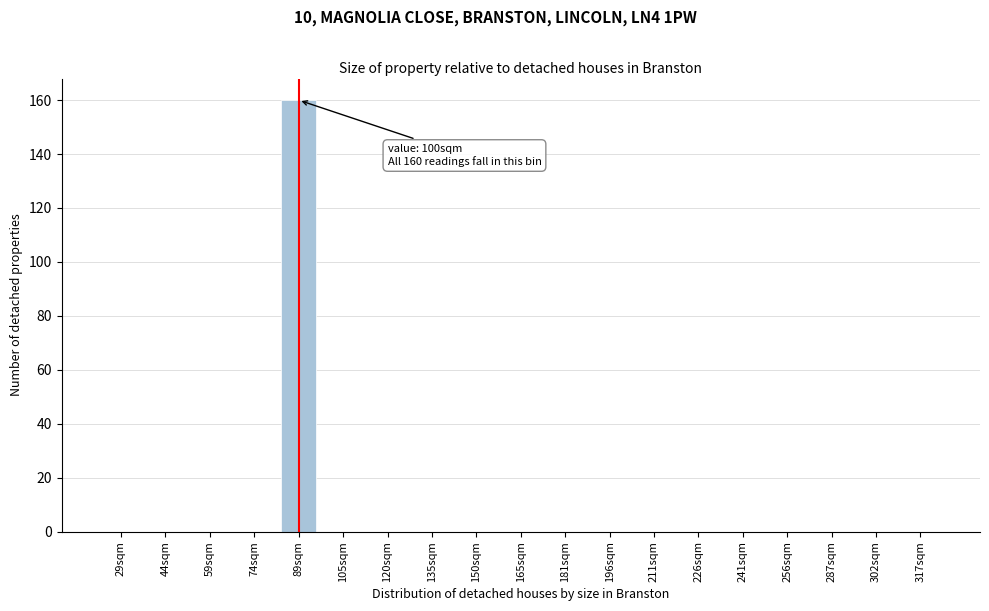

Reading left to right, extract all data points from this chart.

29sqm=0	44sqm=0	59sqm=0	74sqm=0	89sqm=160	105sqm=0	120sqm=0	135sqm=0	150sqm=0	165sqm=0	181sqm=0	196sqm=0	211sqm=0	226sqm=0	241sqm=0	256sqm=0	287sqm=0	302sqm=0	317sqm=0